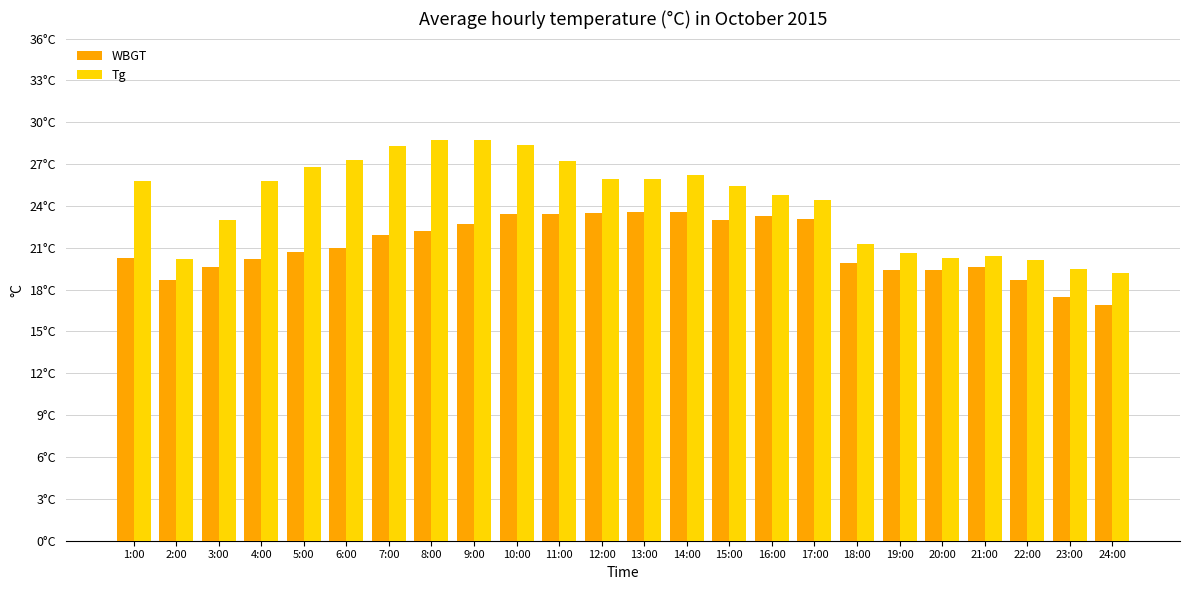

How many values in the WBGT series are below 21?

12